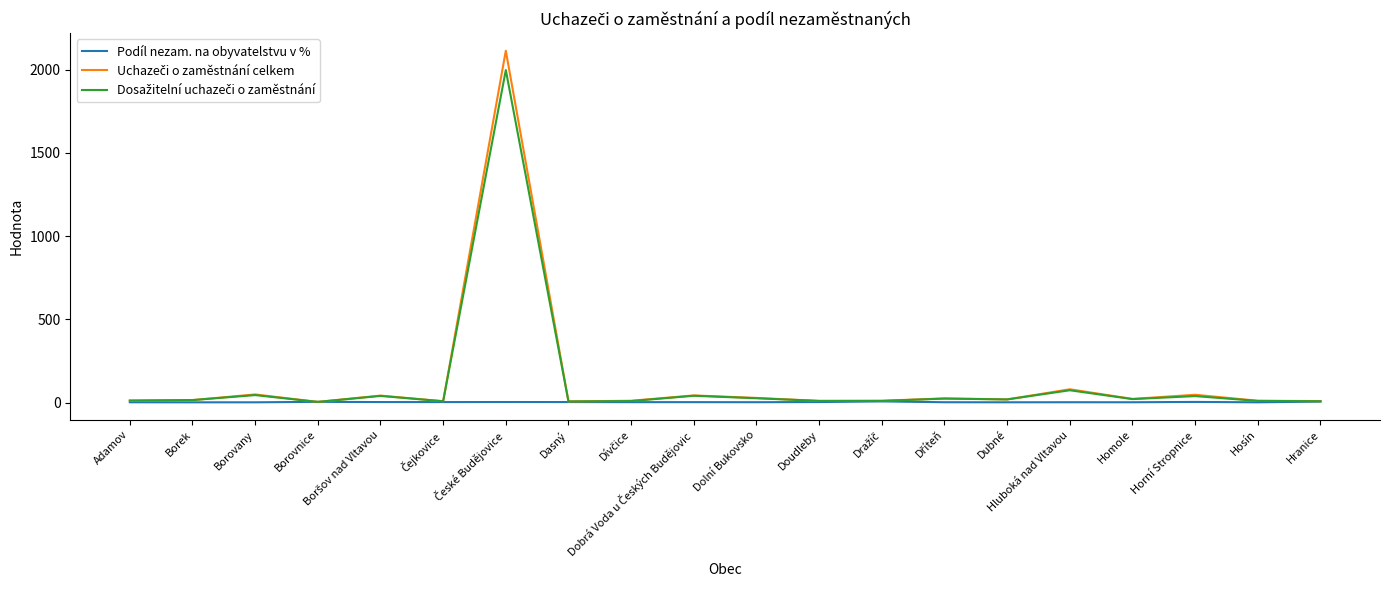

What is the maximum value shown in the chart?

2114.0